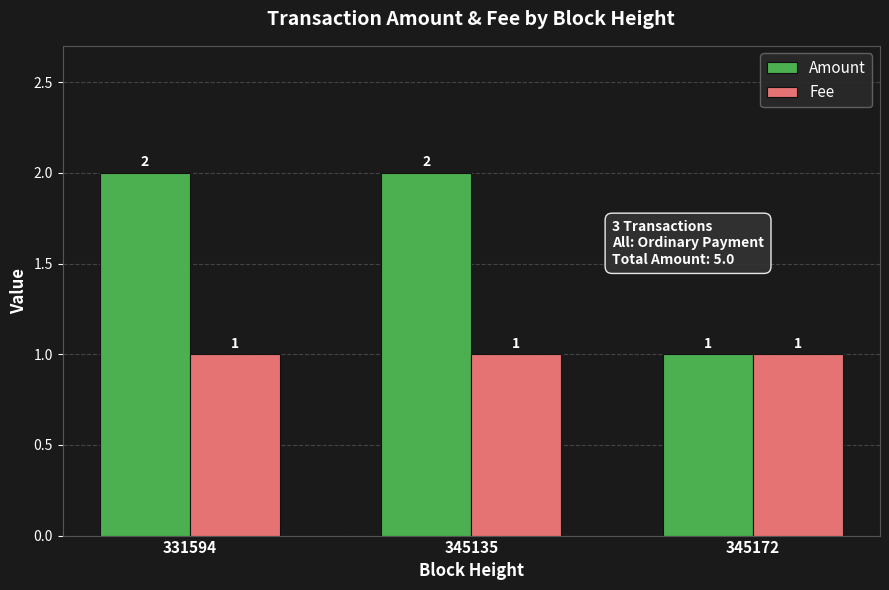

How many bars are there in each group?

2